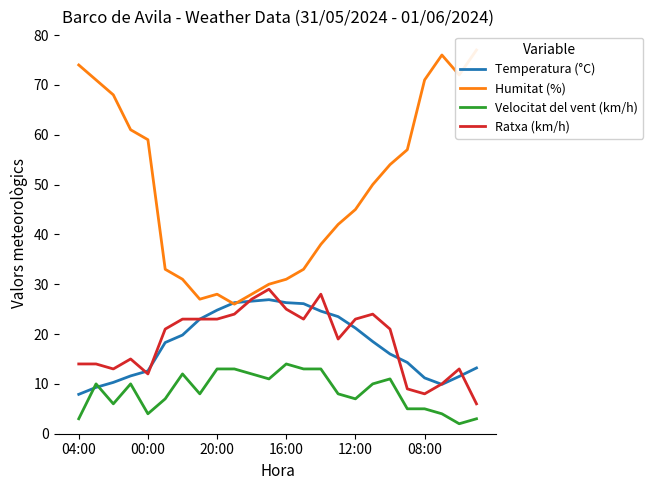

The value of Temperatura (°C) at 20:00 is 6.7. True or false?

False